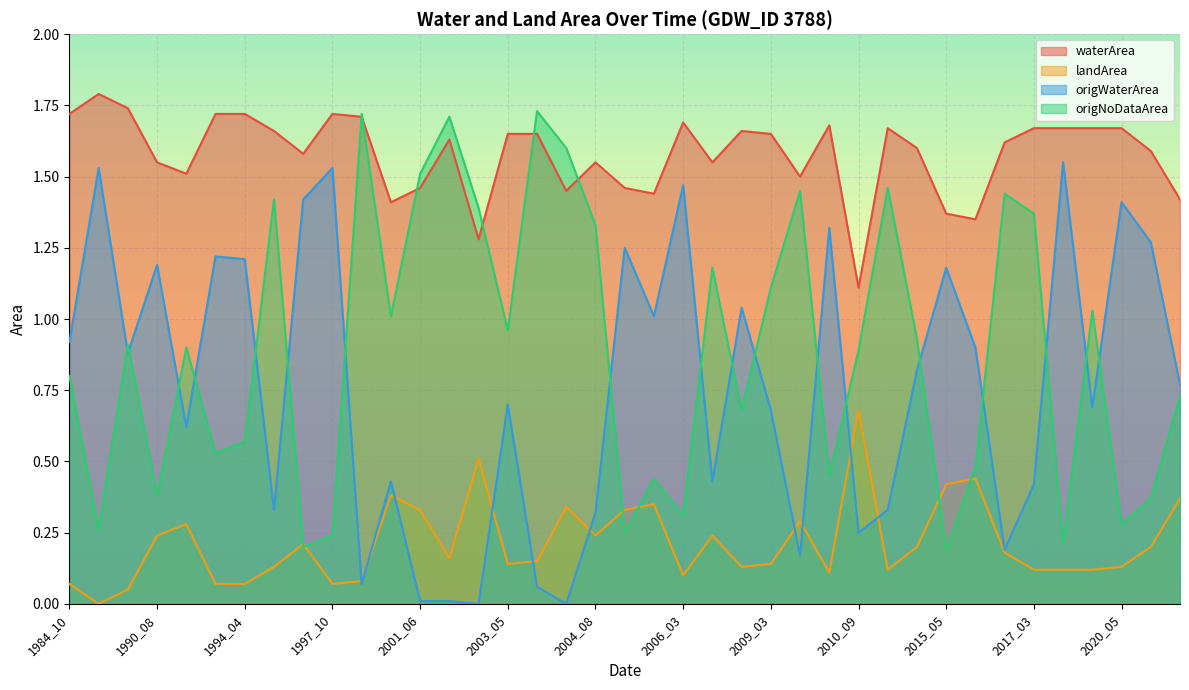

Is it true that origWaterArea equals 0.4 at 2017_03?

True